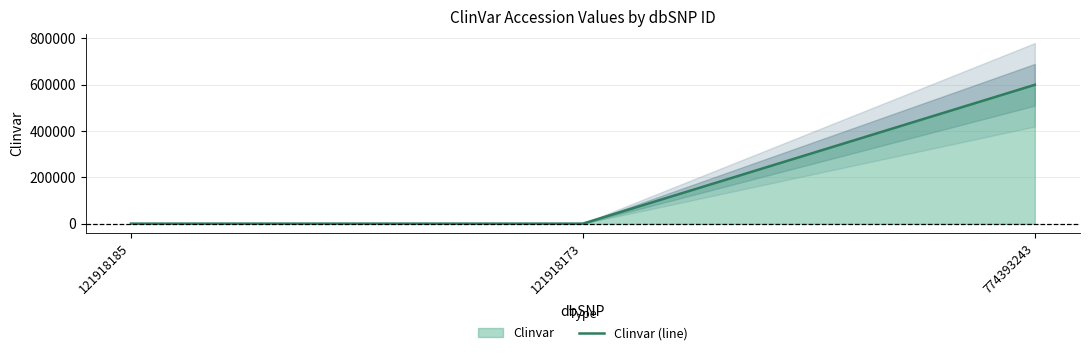

Between 774393243 and 121918173, which is larger?

774393243